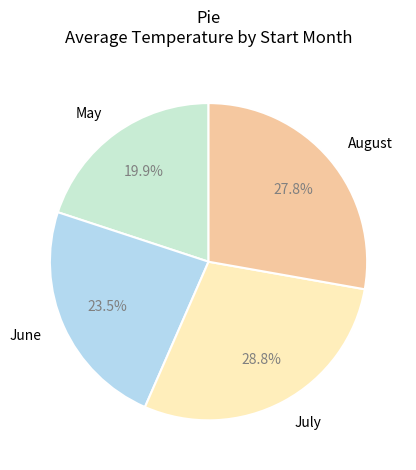

Rank the categories by value from lowest to highest.

May, June, August, July